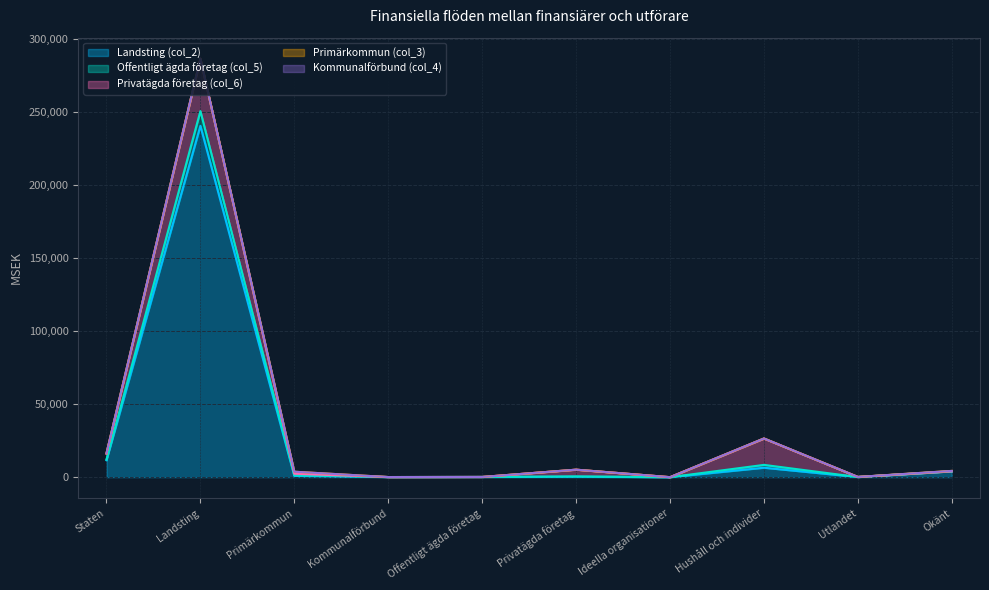

True or false: Privatägda företag (col_6) has more than 0 points higher than both neighbors.

True